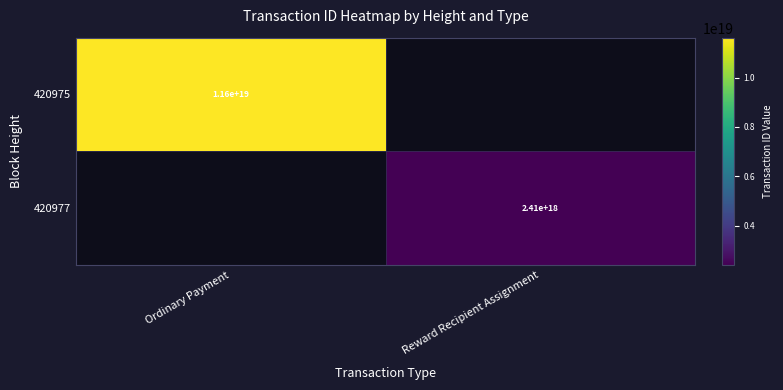

The 420977 series shows 3587329214133832192 at Reward Recipient Assignment. True or false?

False